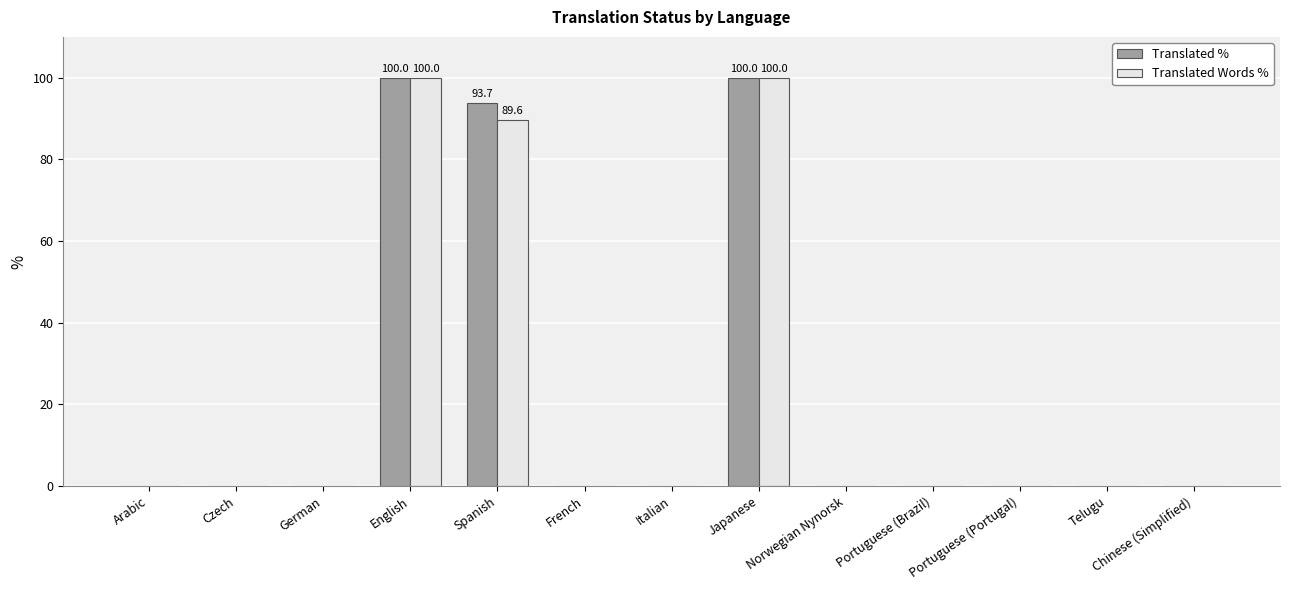

What is the maximum value shown in the chart?

100.0